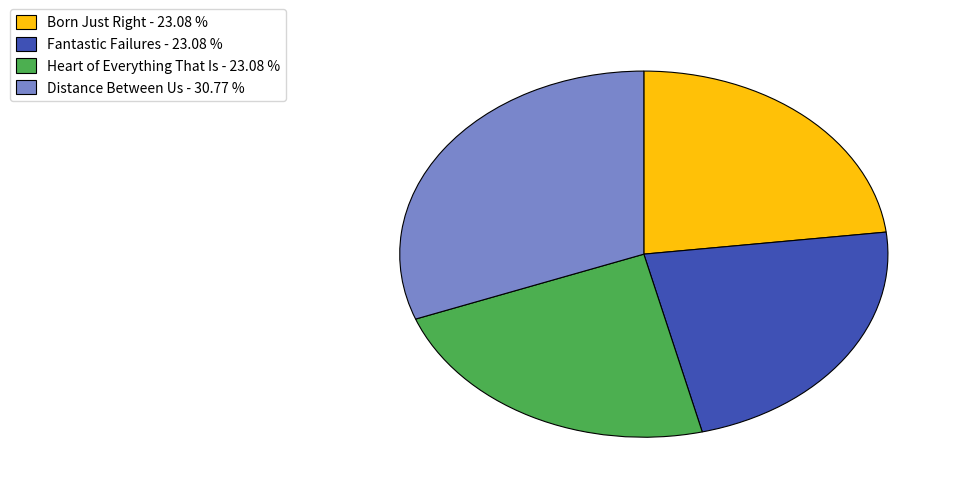

Does Heart of Everything That Is represent more than half of the total?

No